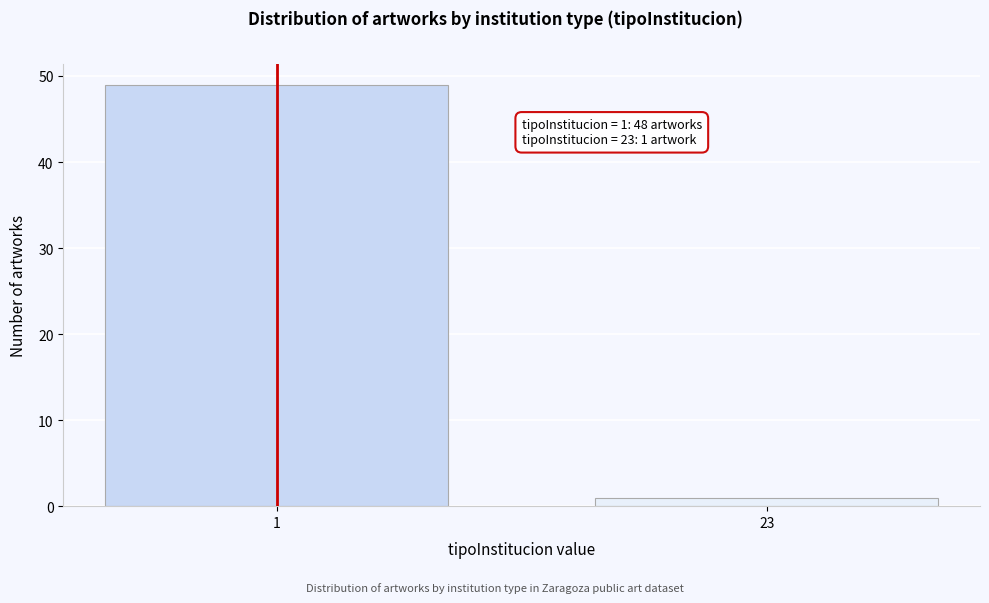

Reading right to left, what are all the values shown in this chart?

1	49